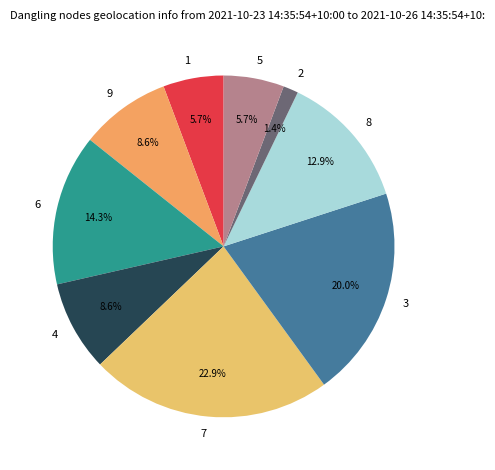

To the nearest percent, what percentage of the pie is 4?

9%